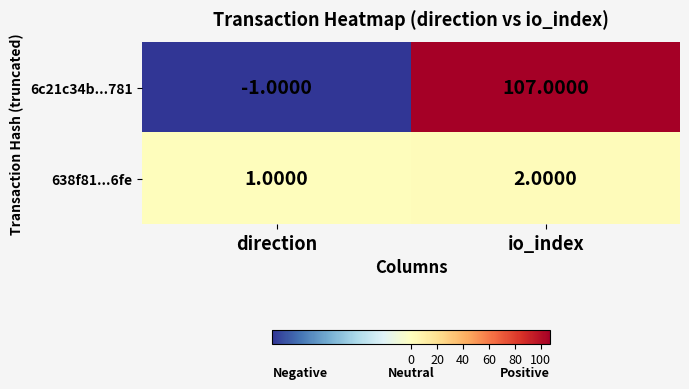

Count the number of categories in the chart.

2